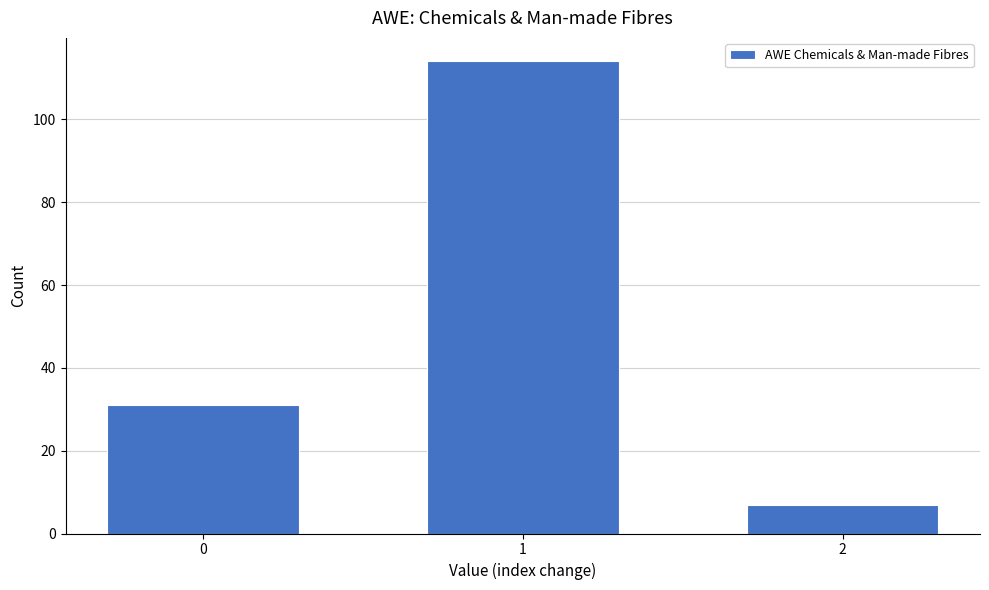

Reading right to left, transcribe all the data shown in this chart.

2=7	1=114	0=31